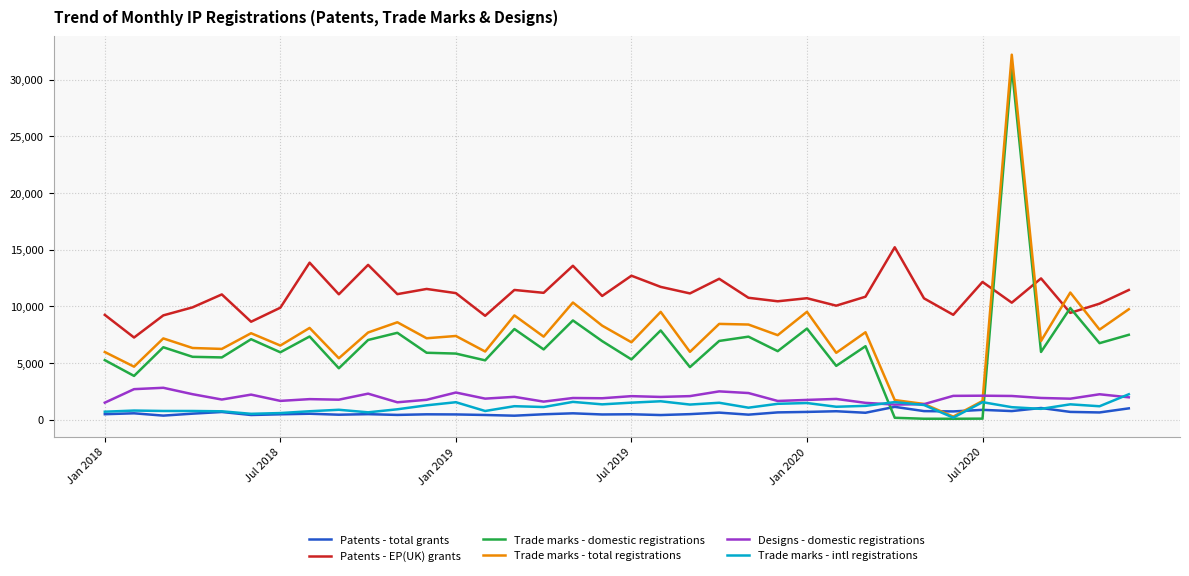

Which series has the largest total across all categories?

Patents - EP(UK) grants